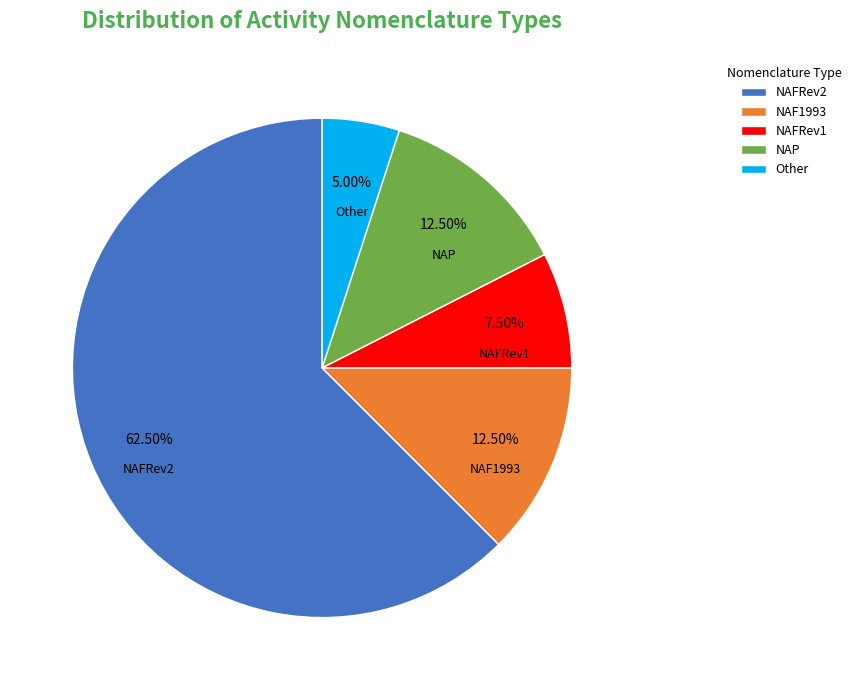

How many slices are in this pie chart?

5